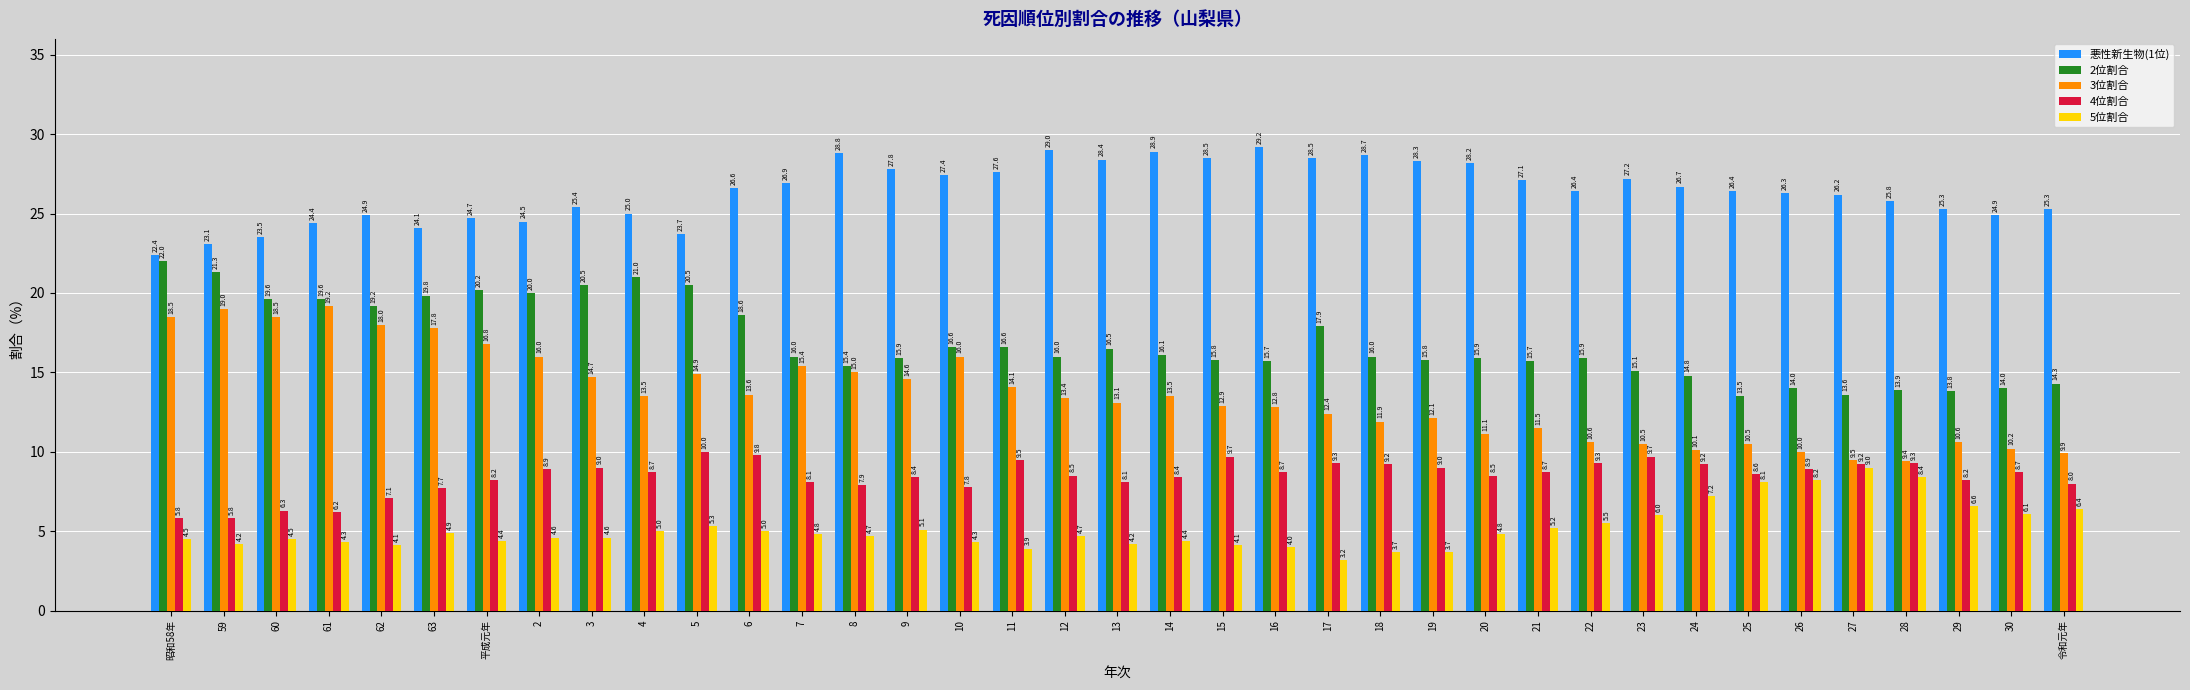

Is the value of 悪性新生物(1位) at 4 greater than the value of 2位割合 at 9?

Yes